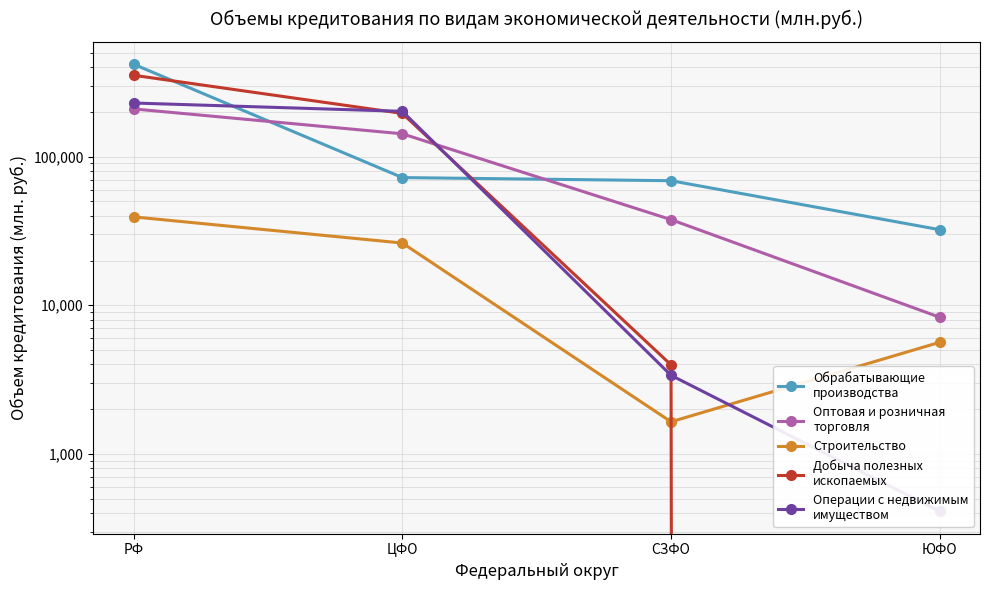

Is this an area chart (filled region under the line)?

No